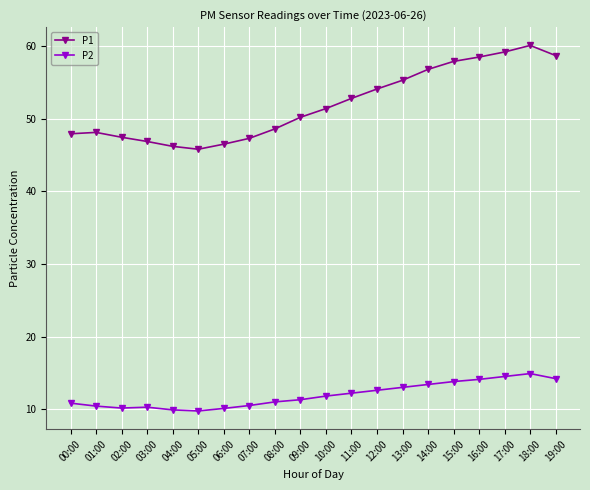

Read the P1 value at 14:00.

56.8